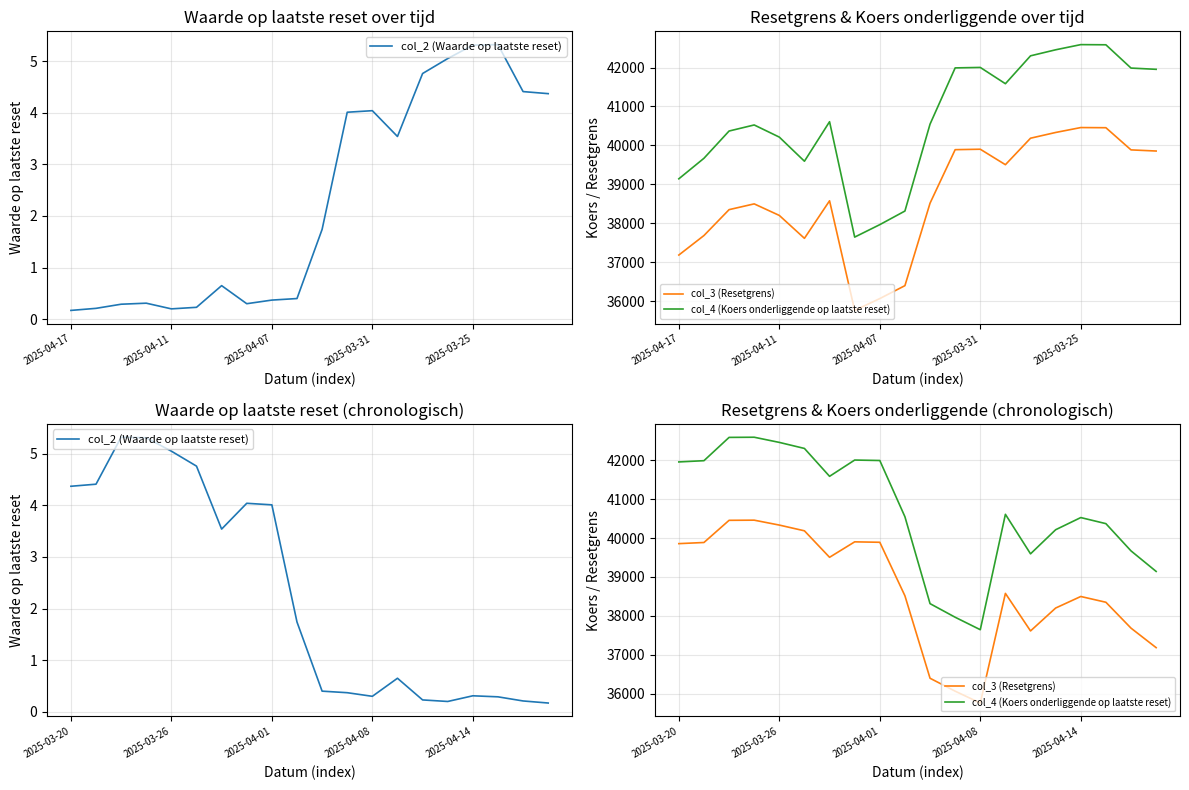

At how many categories does at least one series exceed 15635?

20